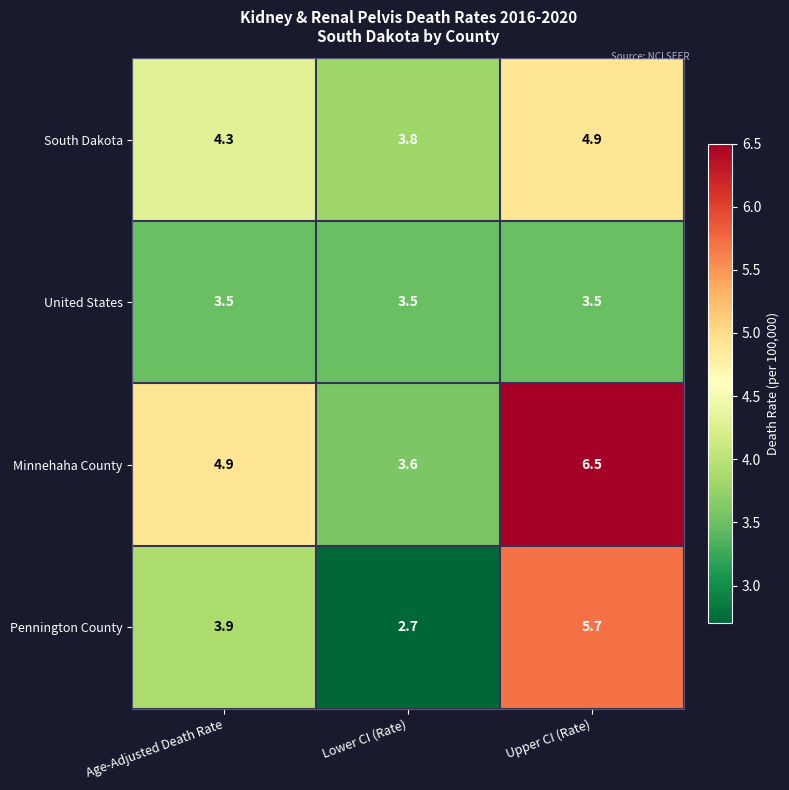

What is the difference between the maximum and minimum values in the Minnehaha County series?

2.9